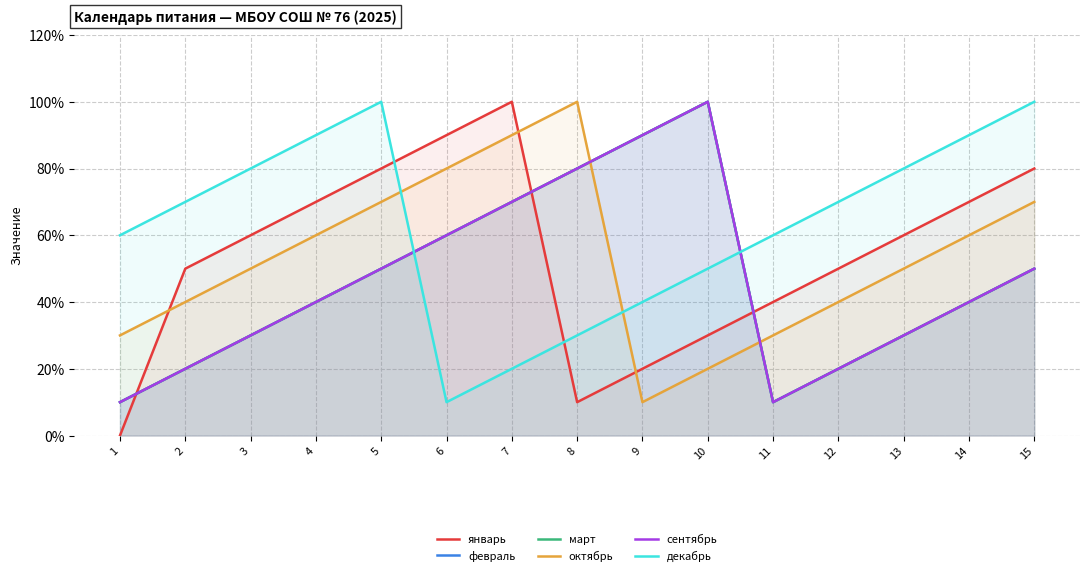

At which category is the sum across all series the highest?

7